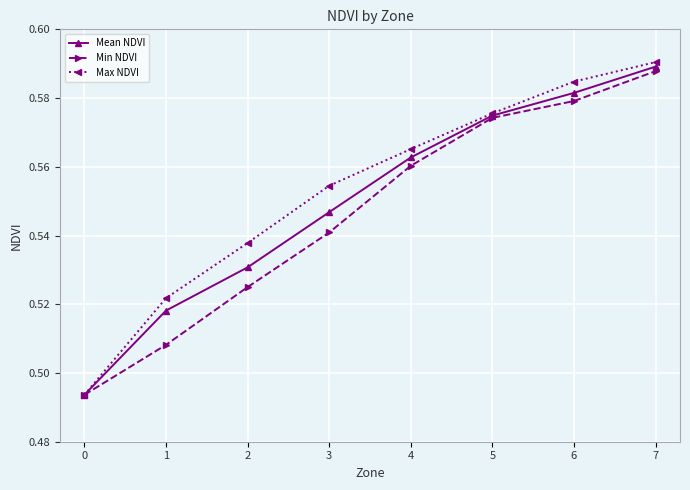

Is it true that Min NDVI equals 0.7 at 3?

False